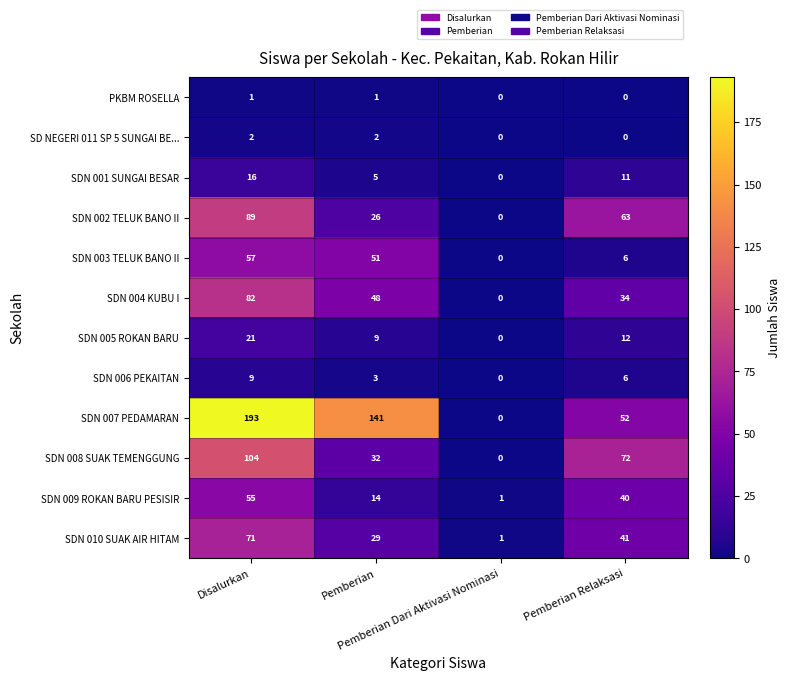

List the series in order of their peak value, lowest first.

PKBM ROSELLA, SD NEGERI 011 SP 5 SUNGAI BE..., SDN 006 PEKAITAN, SDN 001 SUNGAI BESAR, SDN 005 ROKAN BARU, SDN 009 ROKAN BARU PESISIR, SDN 003 TELUK BANO II, SDN 010 SUAK AIR HITAM, SDN 004 KUBU I, SDN 002 TELUK BANO II, SDN 008 SUAK TEMENGGUNG, SDN 007 PEDAMARAN